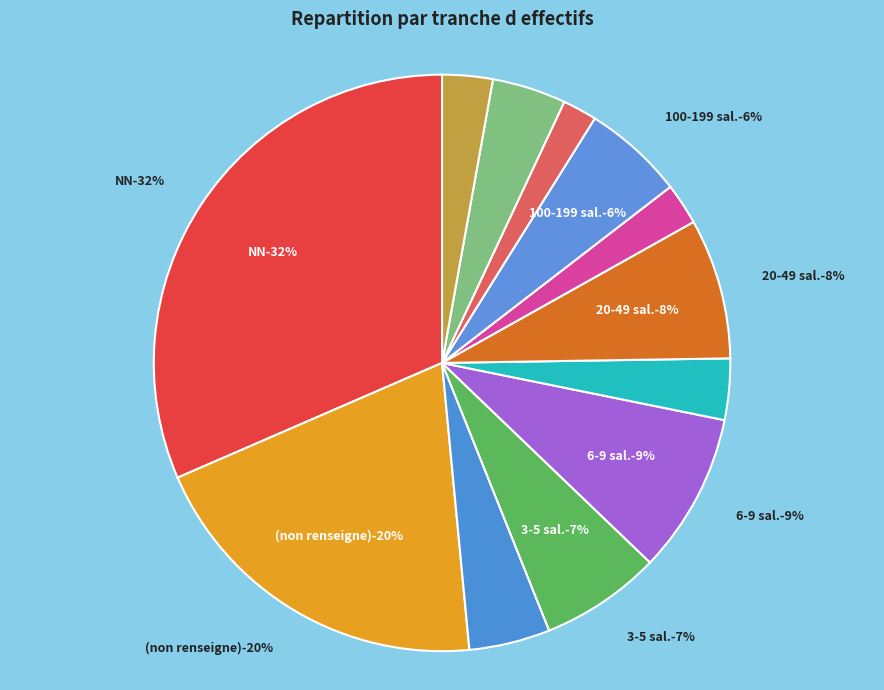

To the nearest percent, what is the difference between the 03 and 01 slice percentages?

4%